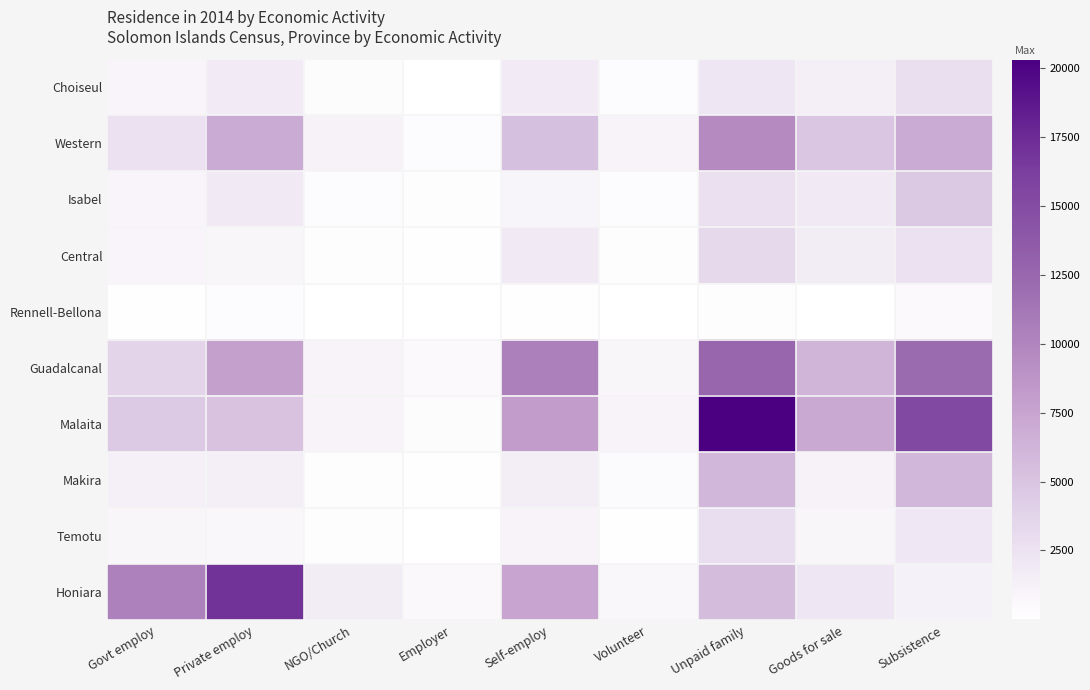

What is the spread (max minus min) of values at Volunteer?

960